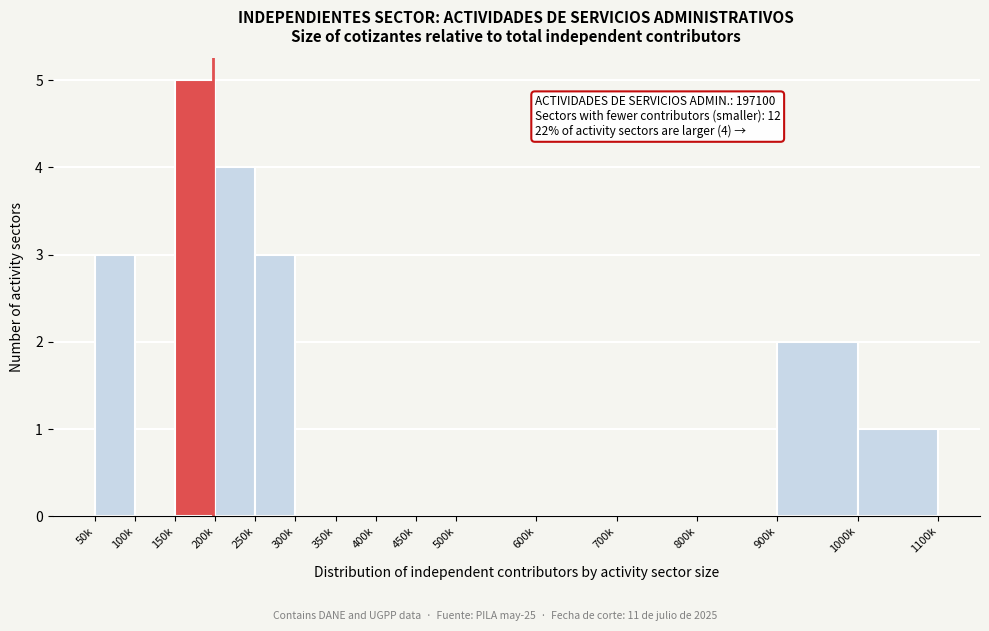

Reading right to left, transcribe all the data shown in this chart.

1000k=1	900k=2	800k=0	700k=0	600k=0	500k=0	450k=0	400k=0	350k=0	300k=0	250k=3	200k=4	150k=5	100k=0	50k=3